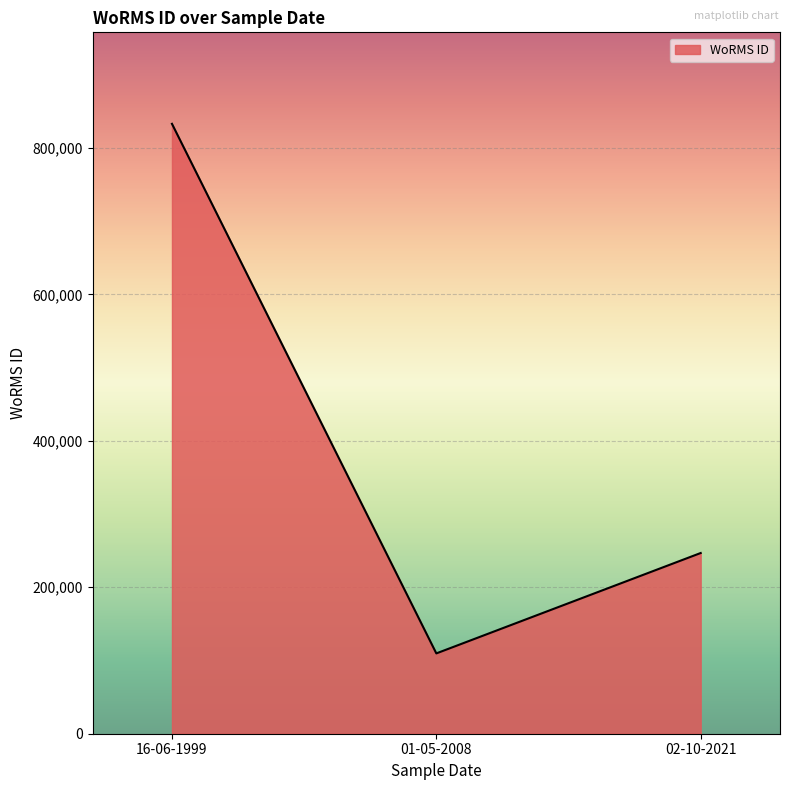

Which has a higher value, 16-06-1999 or 01-05-2008?

16-06-1999